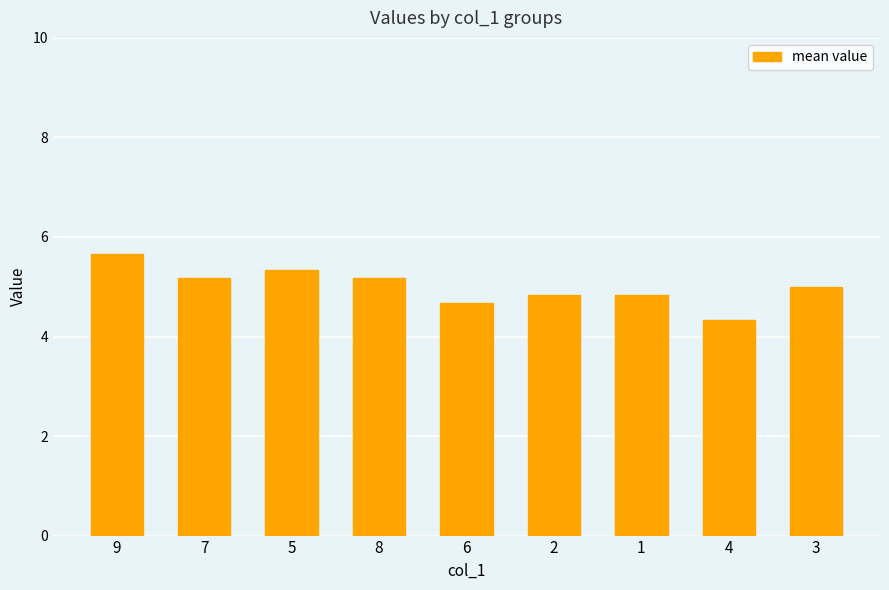

What is the change in value from 9 to 3?

-0.7